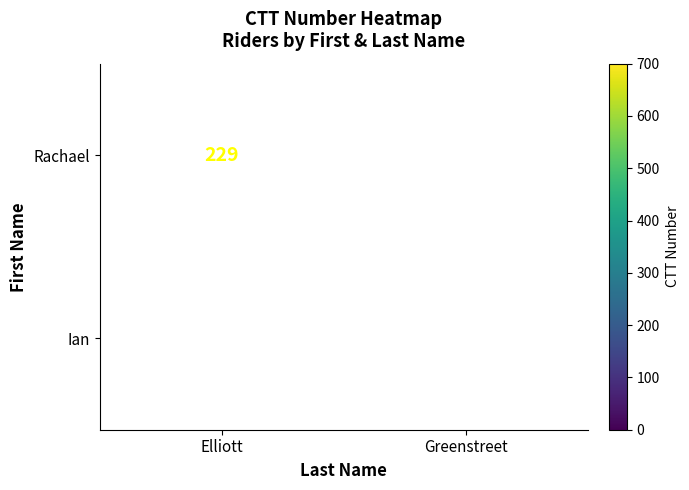

Is it true that Ian equals 644 at Greenstreet?

True